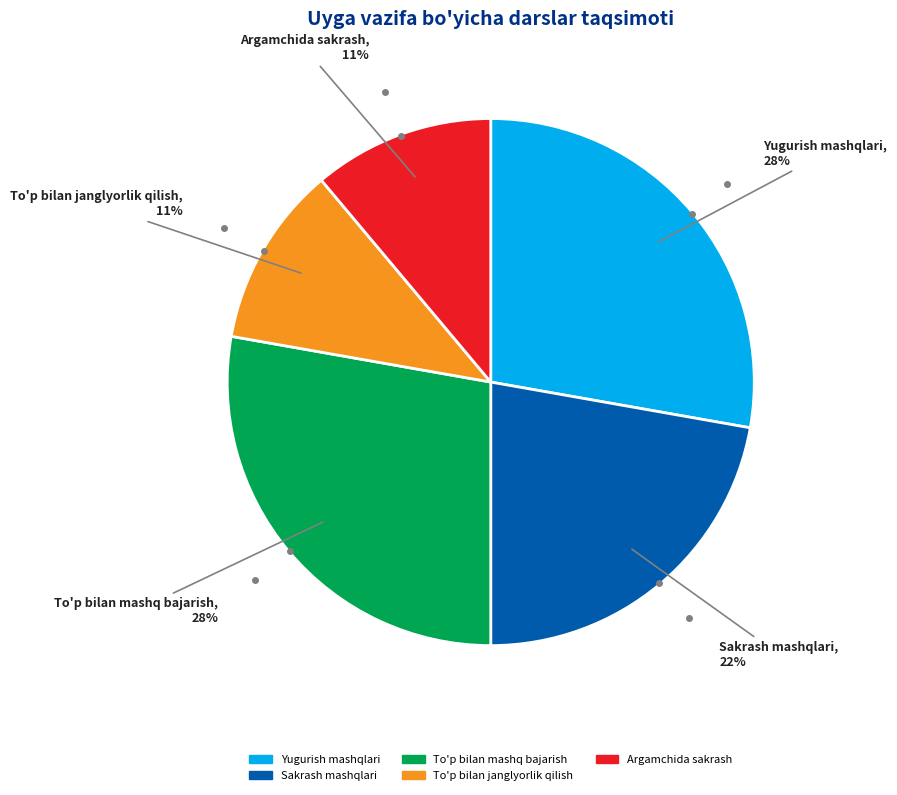

To the nearest percent, what is the difference between the largest and smallest slice percentages?

17%